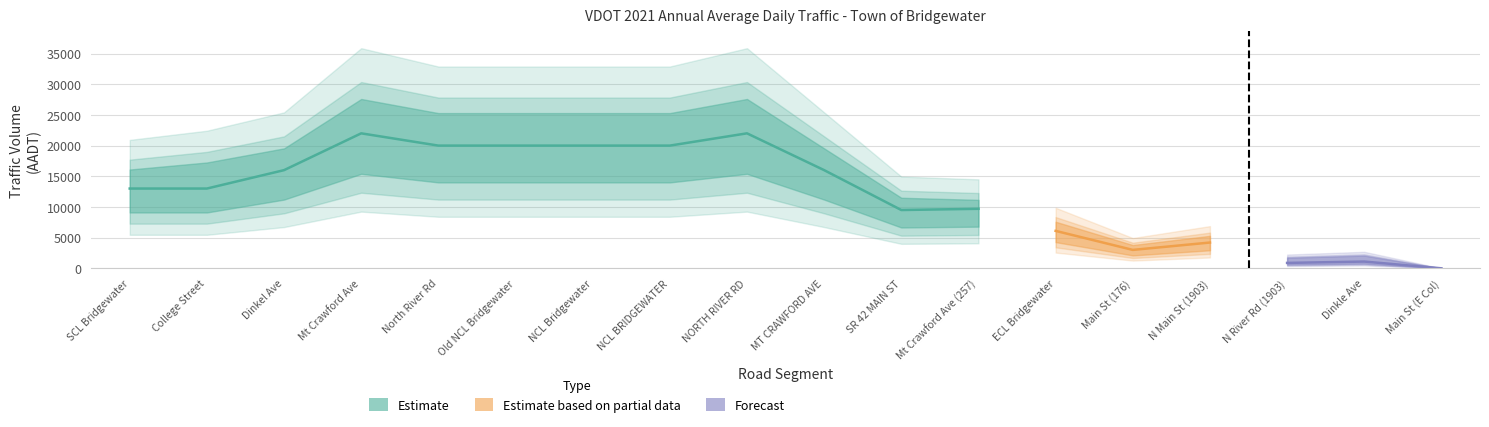

In AADT, how many points are higher than both neighbors (excluding endpoints)?

5